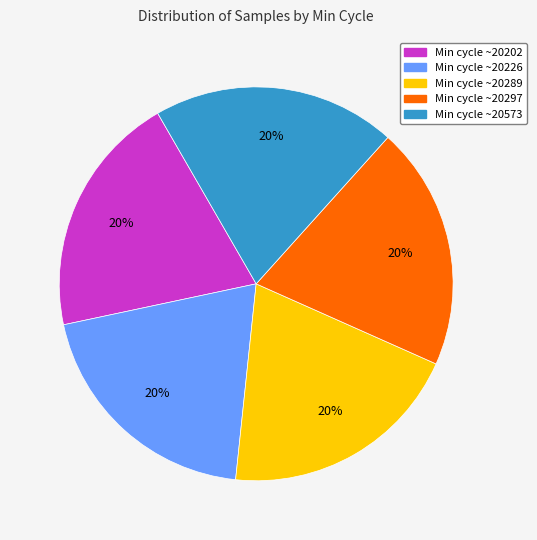

Does any single category account for the majority?

No